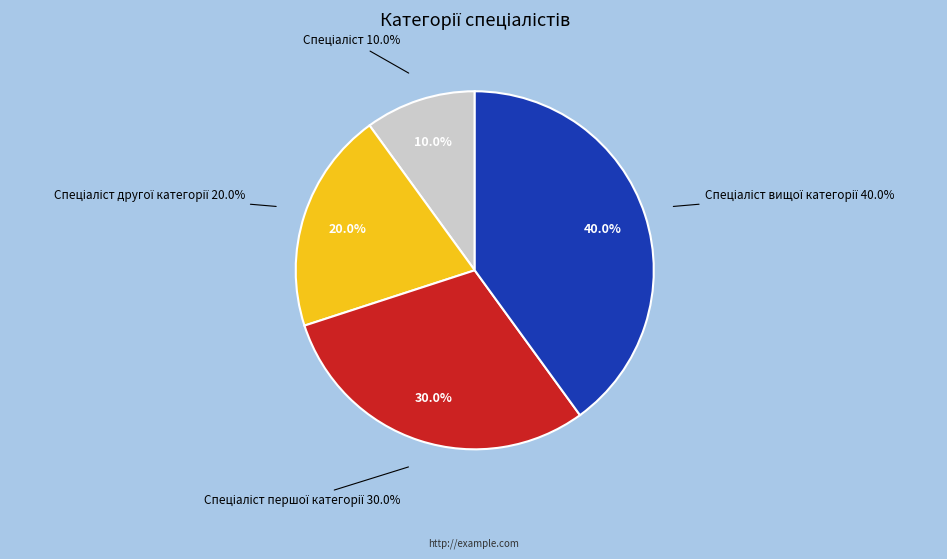

Does Спеціаліст першої категорії represent more than half of the total?

No